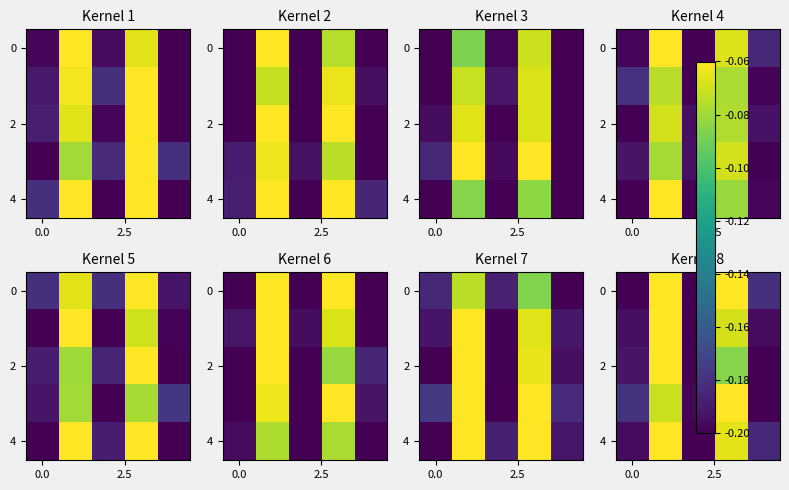

Which series has the largest total across all categories?

row_0